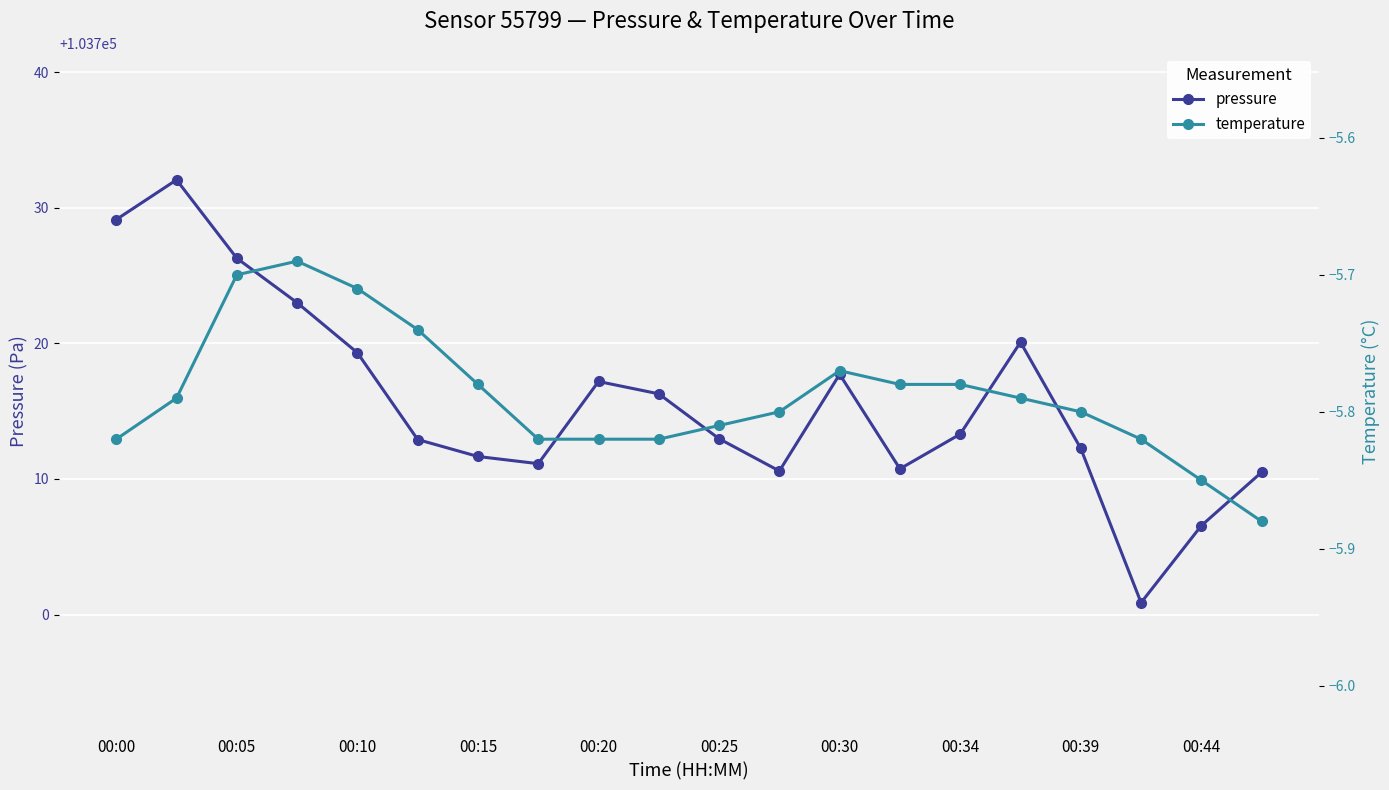

True or false: pressure has a value of 103719.3 at 00:10.

True